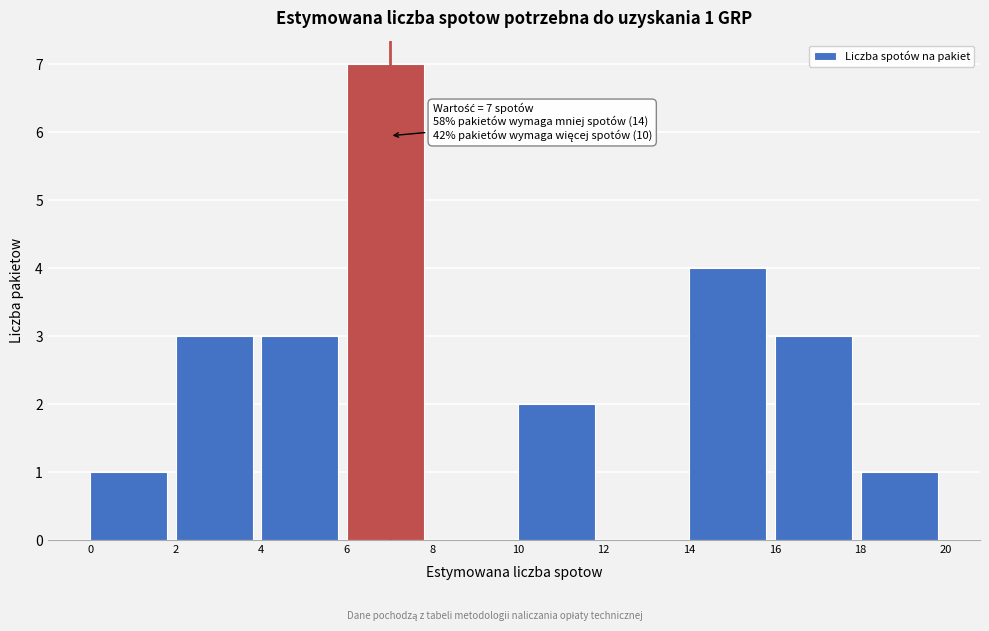

Over which range of the x-axis is the bar tallest?

6 to 8